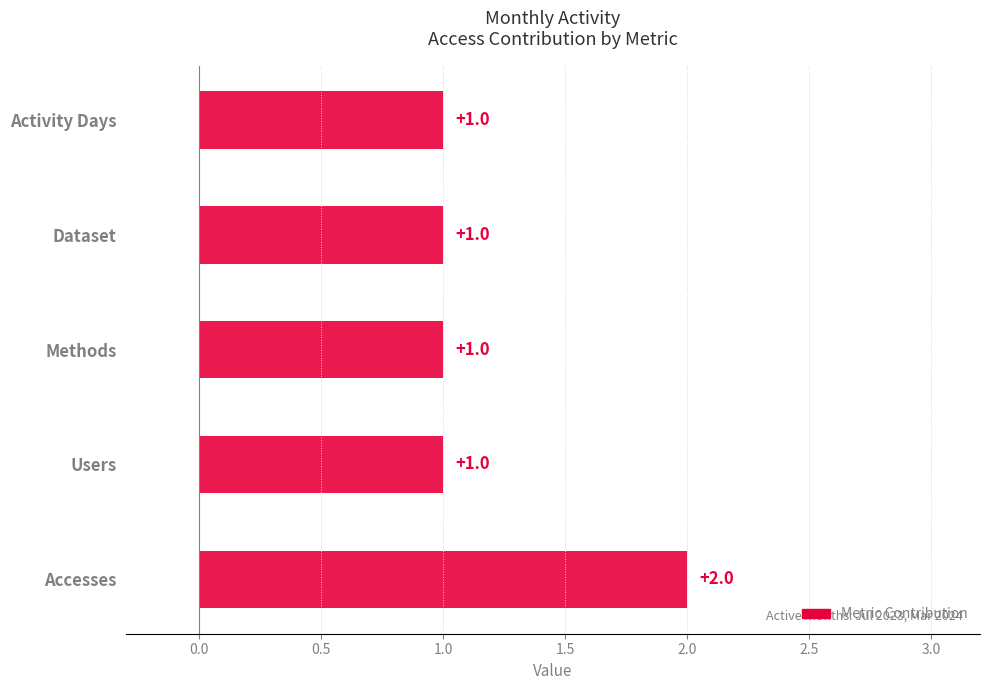

The value at Activity Days is 0. True or false?

False